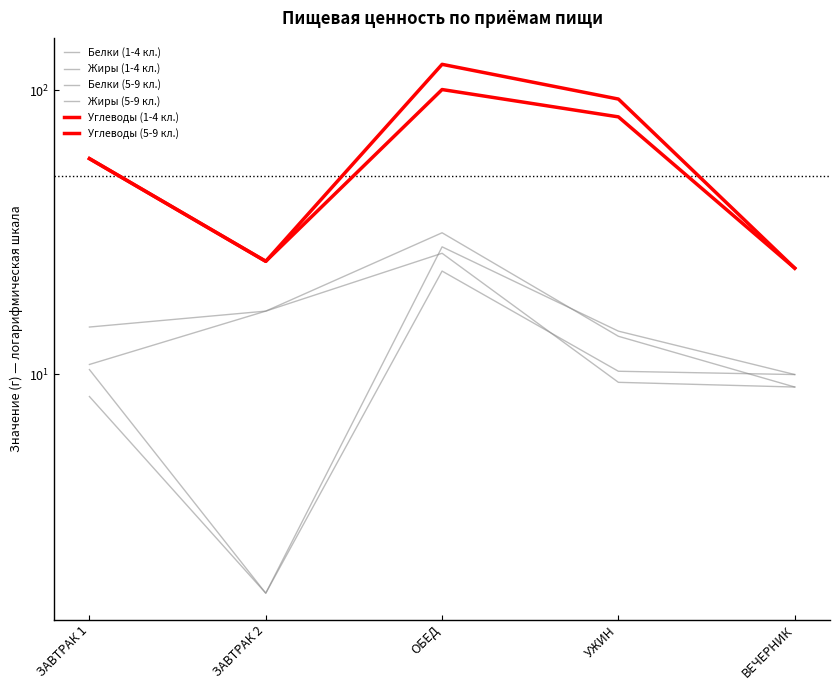

True or false: Жиры (1-4 кл.) has a value of 23.9 at ЗАВТРАК 2.

False